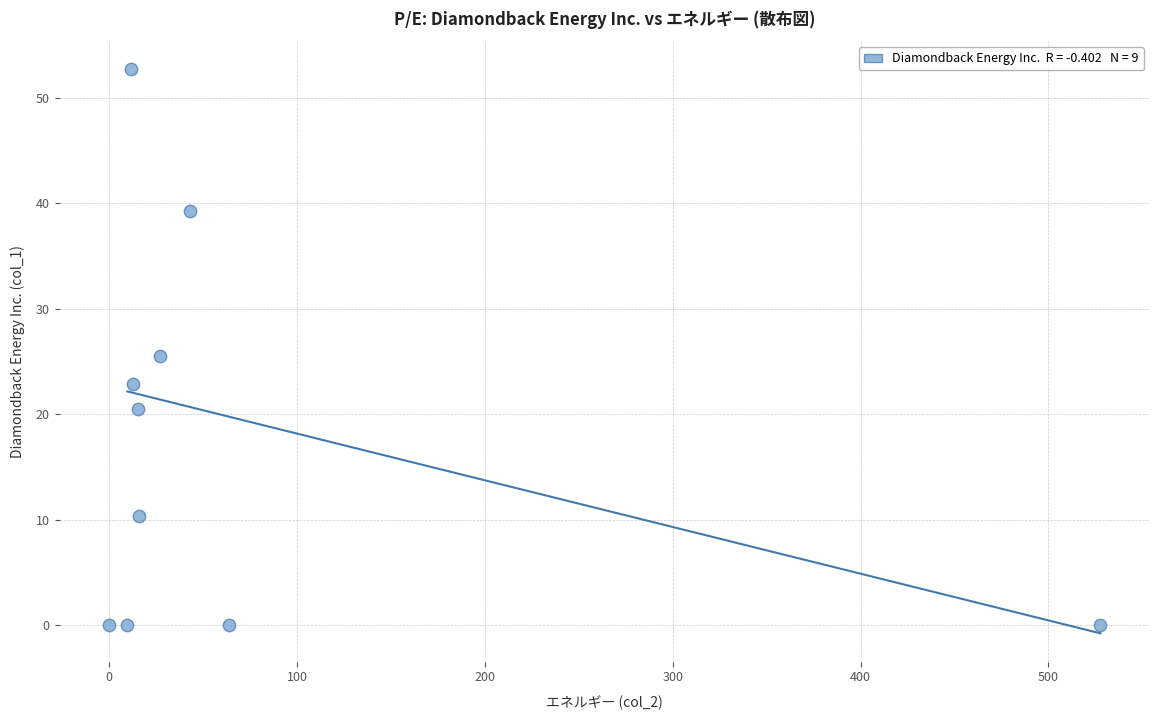

What is the range of Y values (max minus min)?

52.7